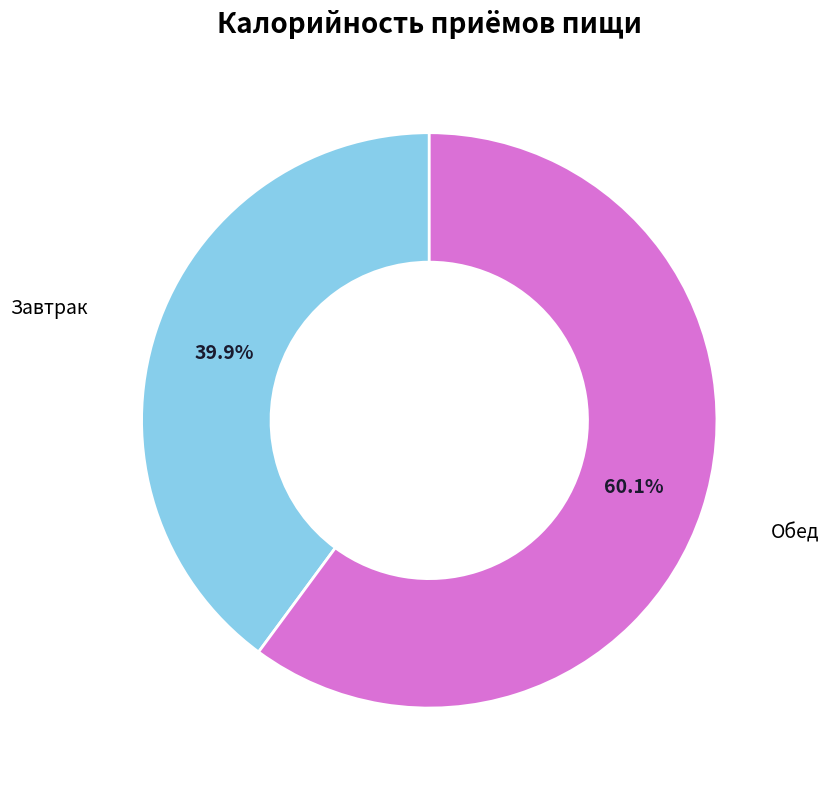

What is the total percentage of Завтрак and Обед?

100.0%